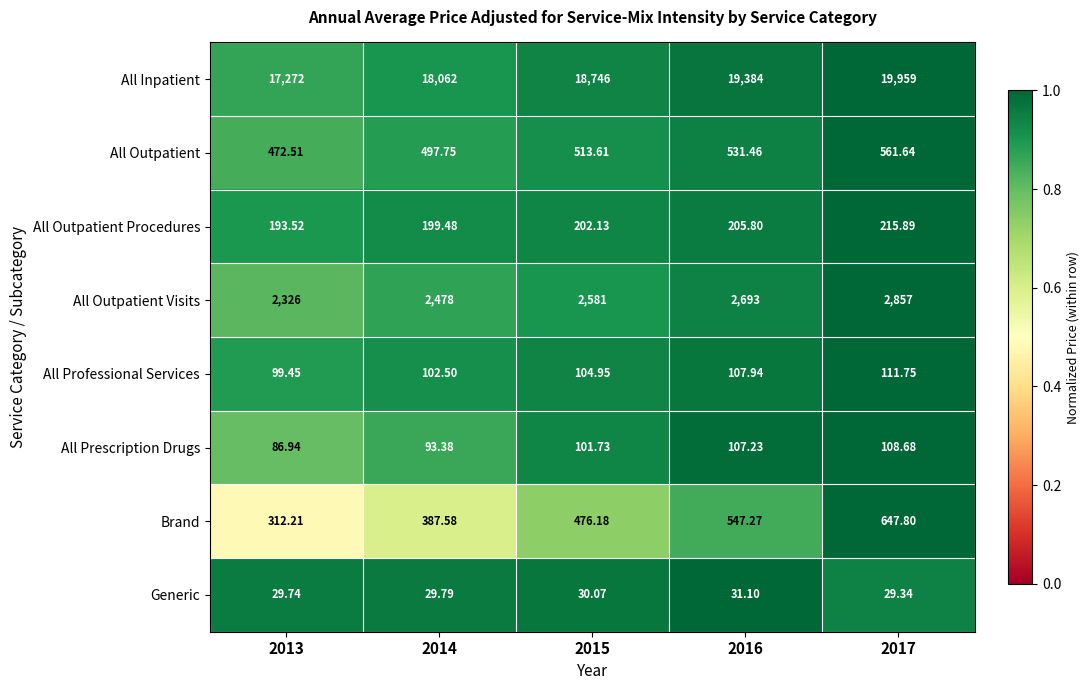

Rank the series by their maximum value, from highest to lowest.

All Inpatient, All Outpatient Visits, Brand, All Outpatient, All Outpatient Procedures, All Professional Services, All Prescription Drugs, Generic